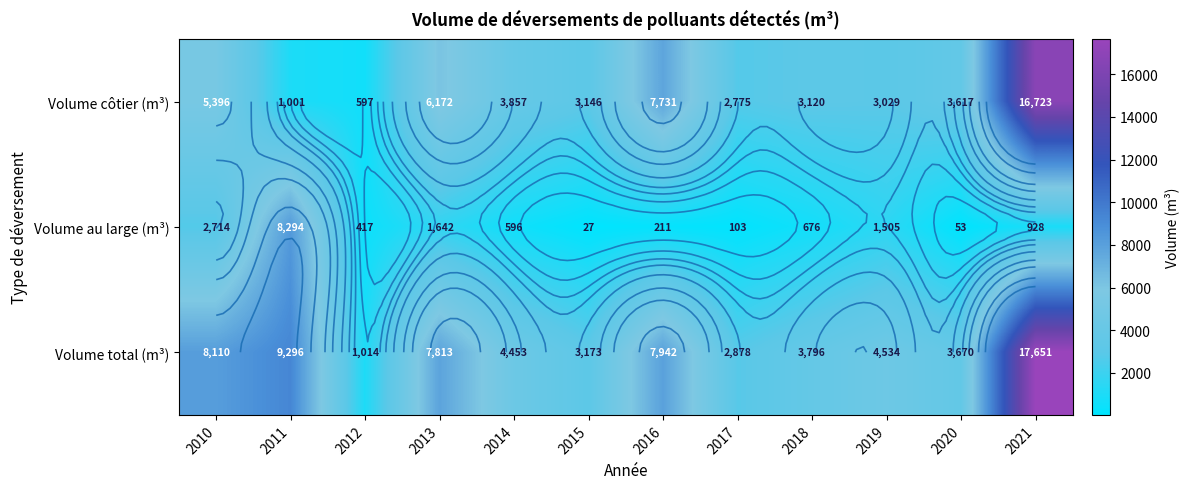

At which label does Volume au large (m³) reach its peak?

2011